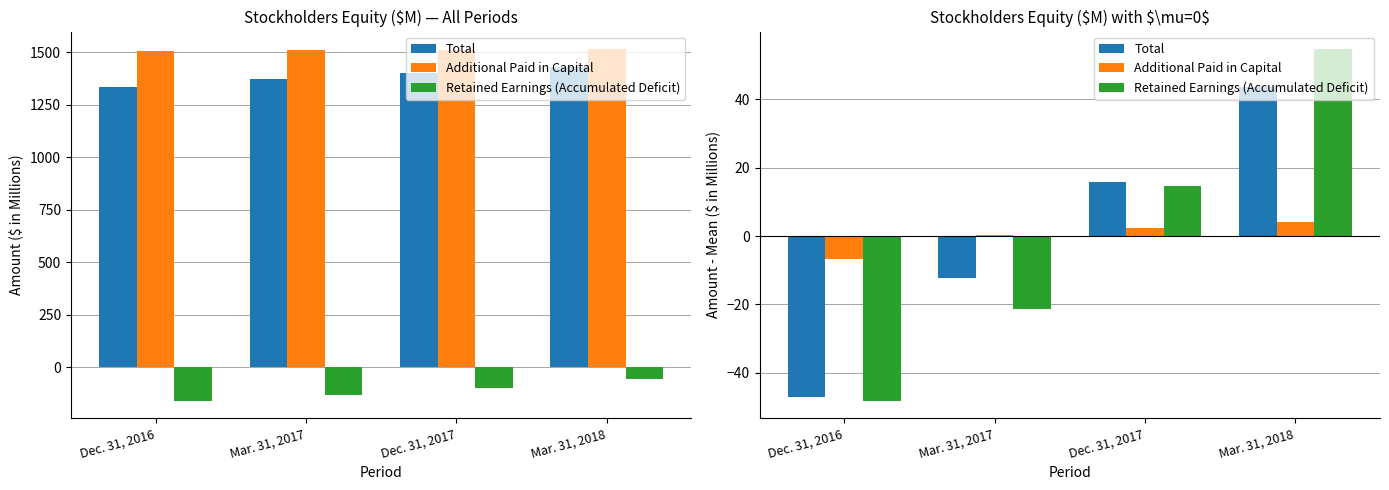

The Total series shows -12.2 at Mar. 31, 2017. True or false?

True